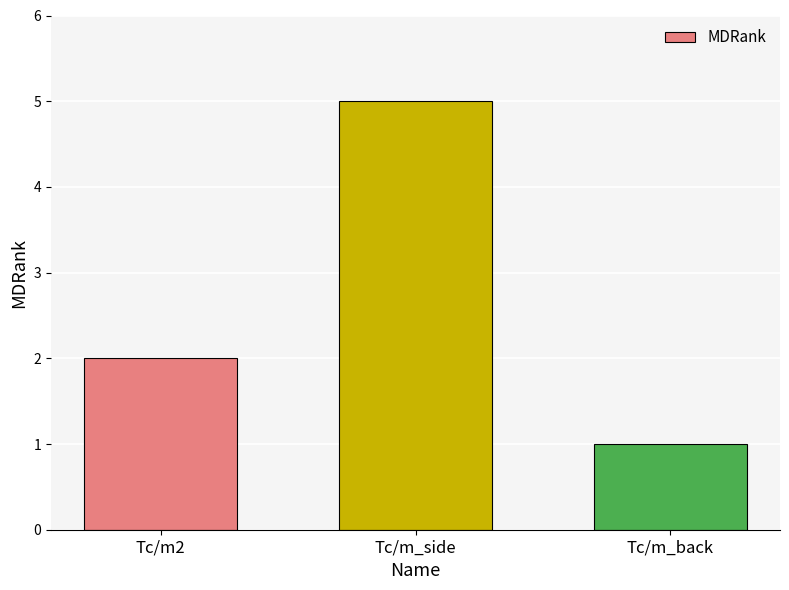

How many bars are there in total?

3